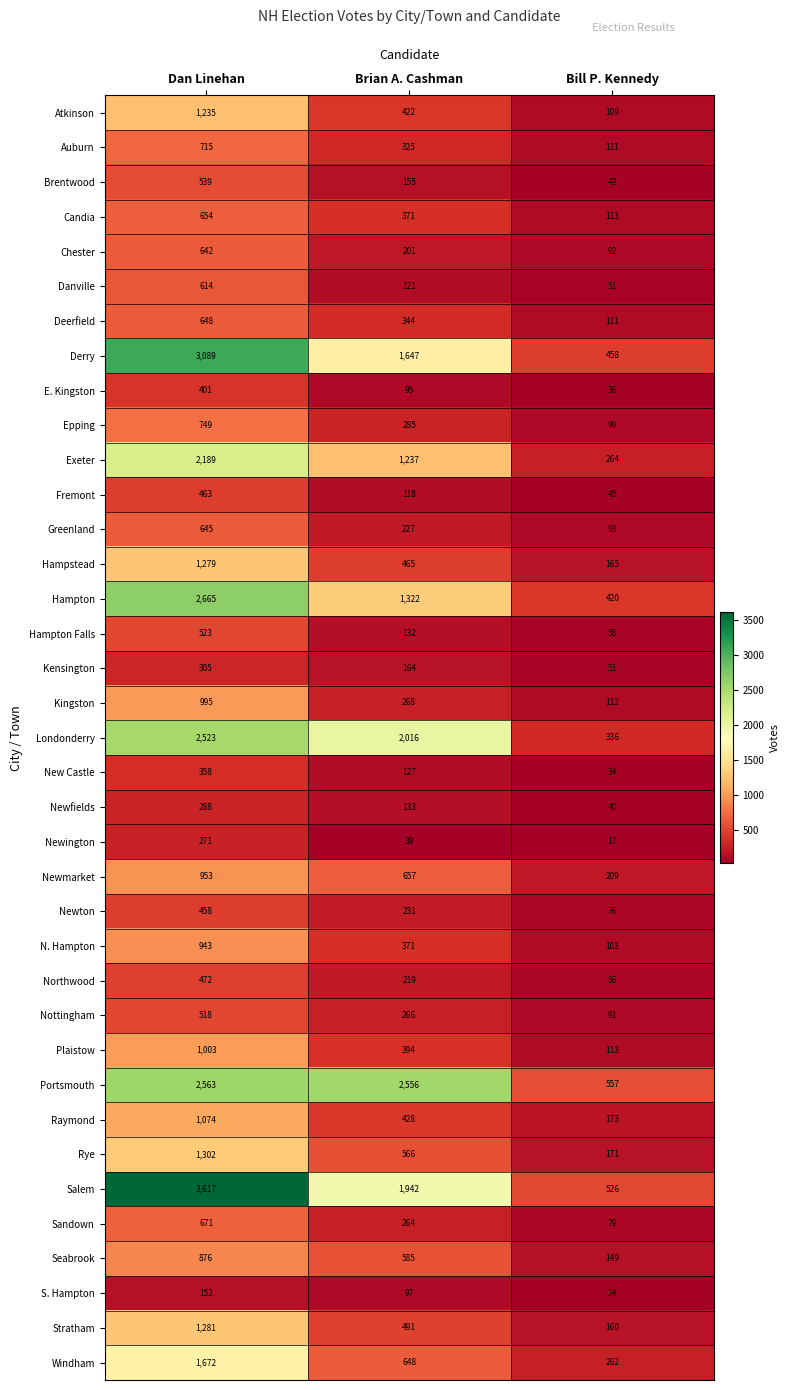

List the series in order of their peak value, lowest first.

S. Hampton, Newington, Newfields, Kensington, New Castle, E. Kingston, Newton, Fremont, Northwood, Nottingham, Hampton Falls, Brentwood, Danville, Chester, Greenland, Deerfield, Candia, Sandown, Auburn, Epping, Seabrook, N. Hampton, Newmarket, Kingston, Plaistow, Raymond, Atkinson, Hampstead, Stratham, Rye, Windham, Exeter, Londonderry, Portsmouth, Hampton, Derry, Salem